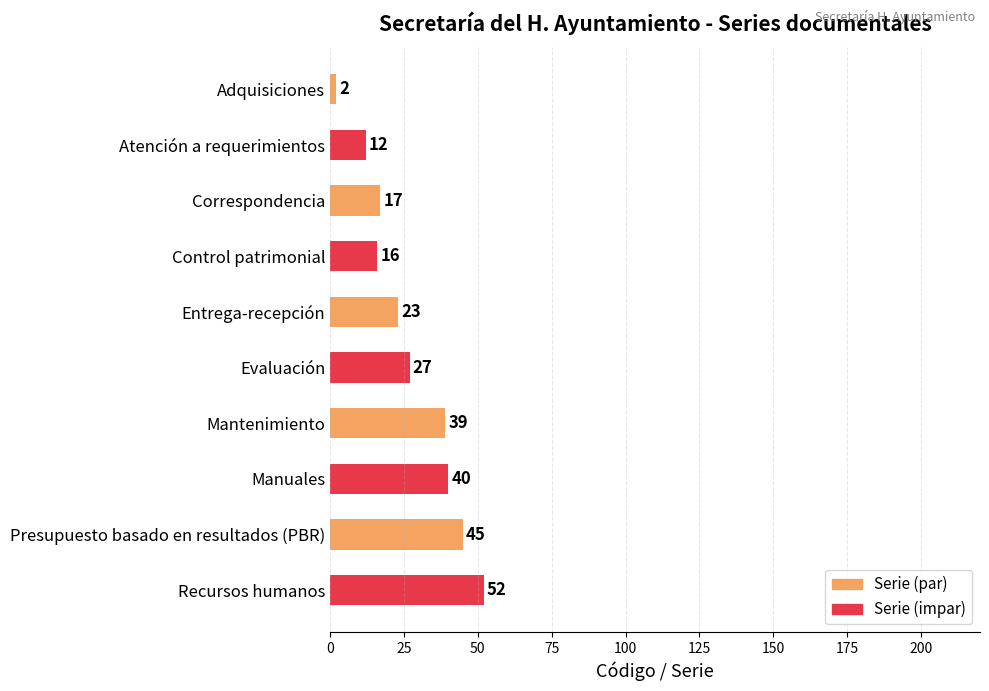

What is the average value?

27